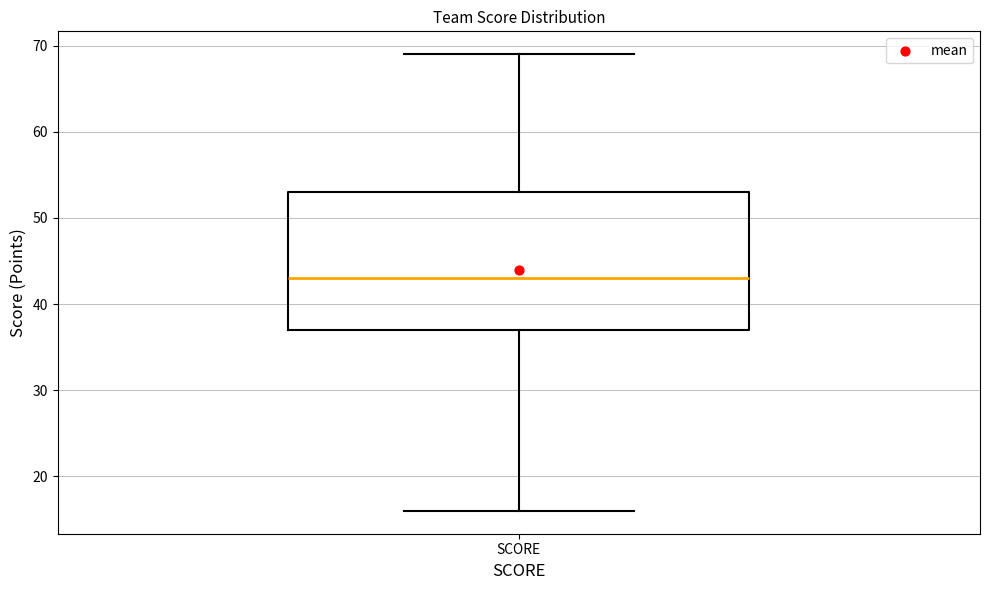

Where does the upper whisker of the box for SCORE end on the y-axis? The values are not printed on the chart, so give them approximately, as read against the axis.

69